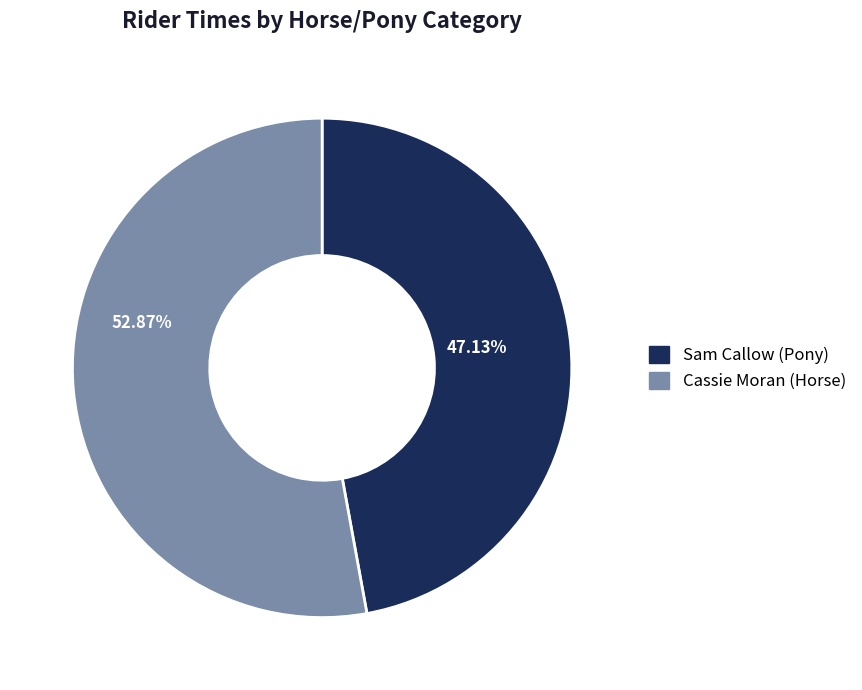

How many slices are in this pie chart?

2